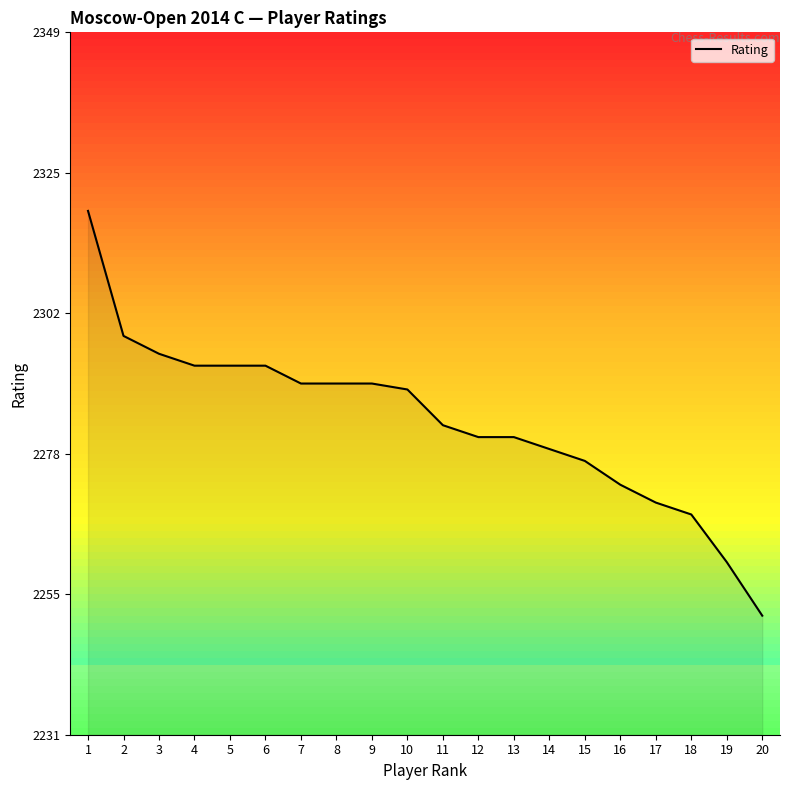

Reading left to right, transcribe all the data shown in this chart.

2319	2298	2295	2293	2293	2293	2290	2290	2290	2289	2283	2281	2281	2279	2277	2273	2270	2268	2260	2251